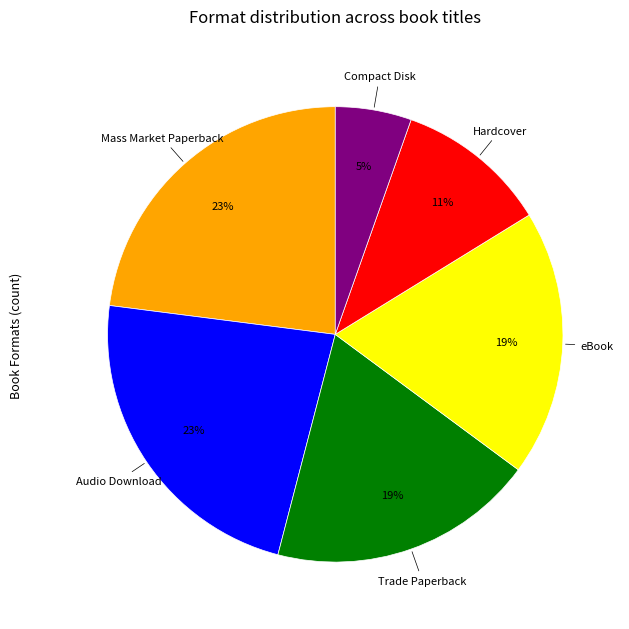

What is the ratio of the value at Hardcover to the value at Trade Paperback?

0.6